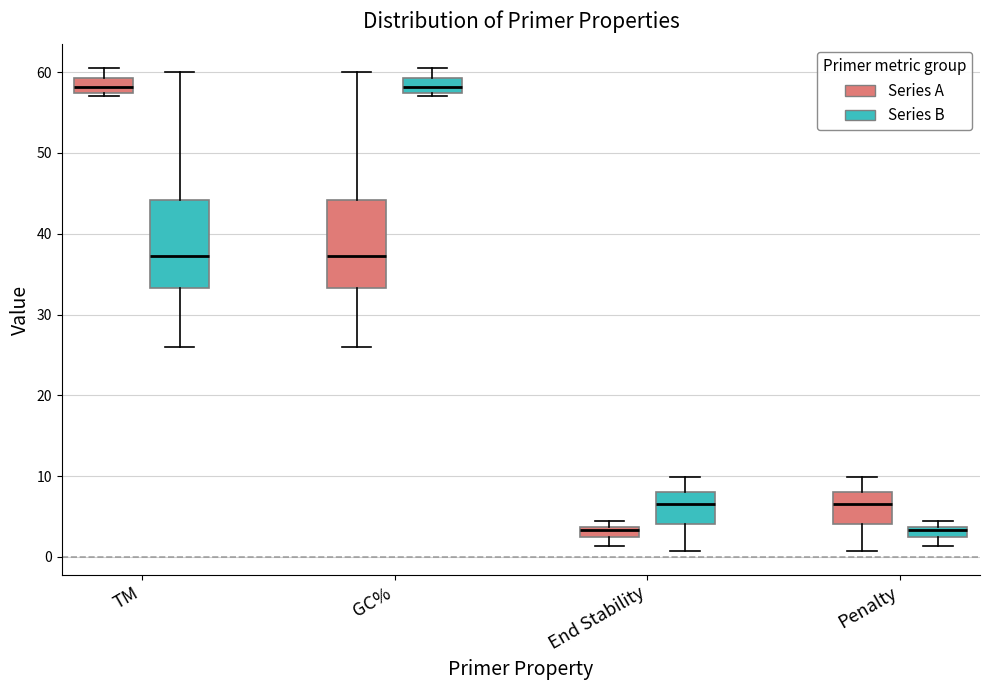

Where is the upper edge of the box for End Stability (Series B) on the y-axis? The values are not printed on the chart, so give them approximately, as read against the axis.

8